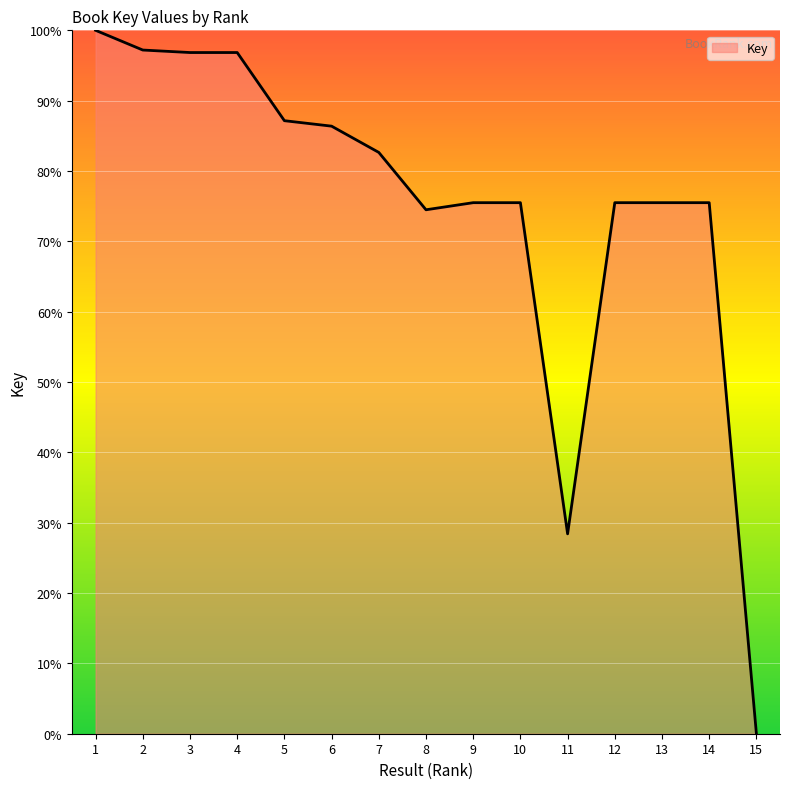

Count the number of data series in this chart.

1